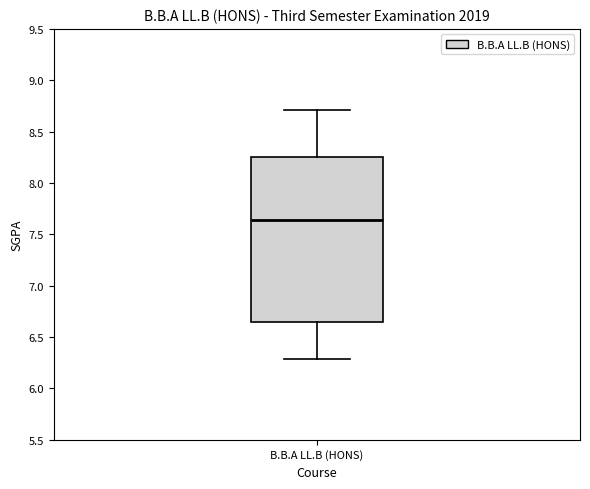

Read this box plot against the y-axis: the position of the median line, the range covered by the box, and the ends of both whiskers. The values are not printed on the chart, so give them approximately, as read against the axis.

median 7.65, box 6.65 to 8.25, whiskers 6.30 to 8.70